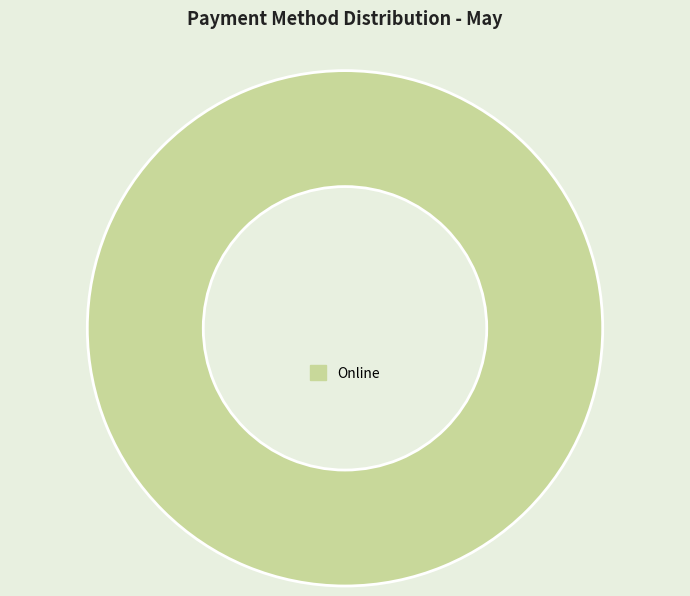

Does Online represent more than half of the total?

Yes